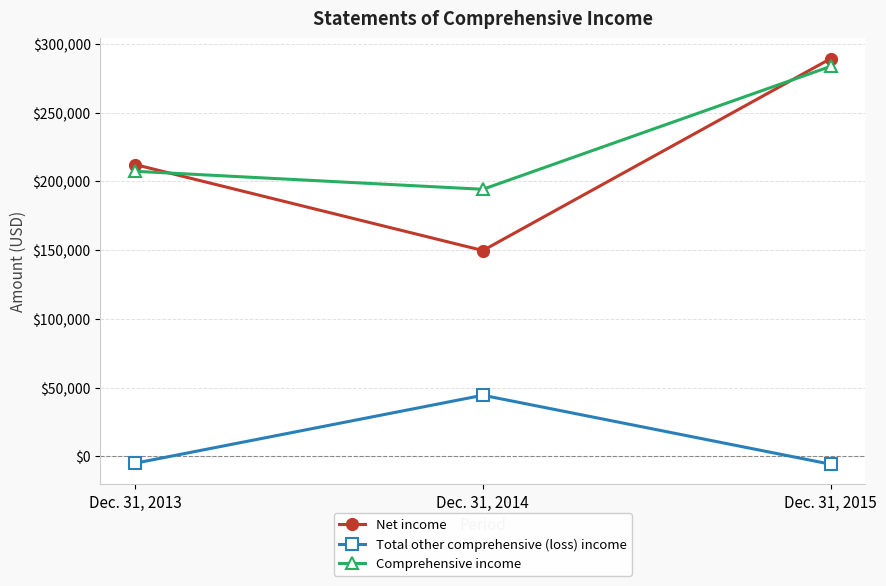

How many lines are shown in the chart?

3